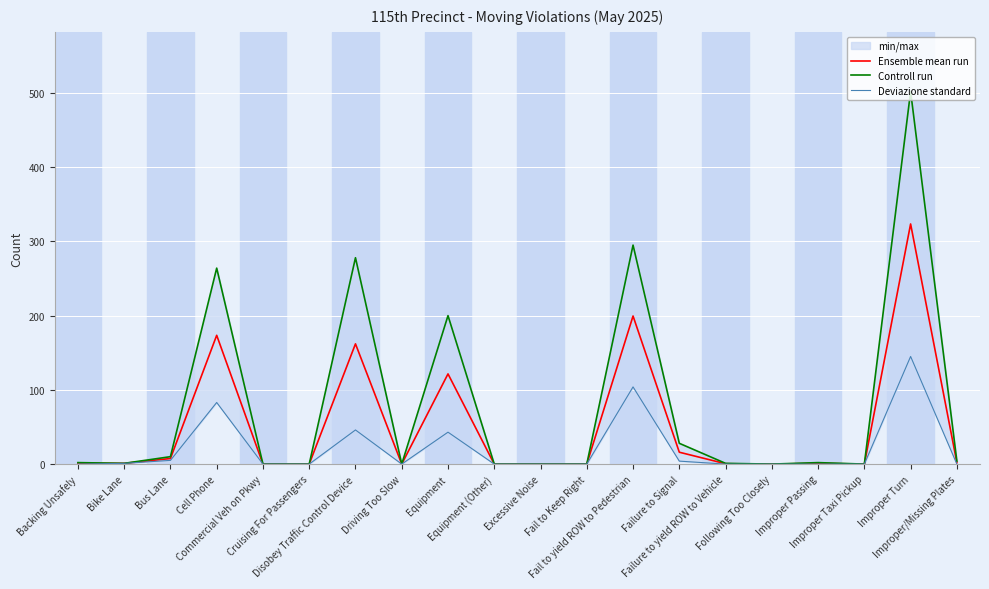

What is the maximum value shown in the chart?

502.0